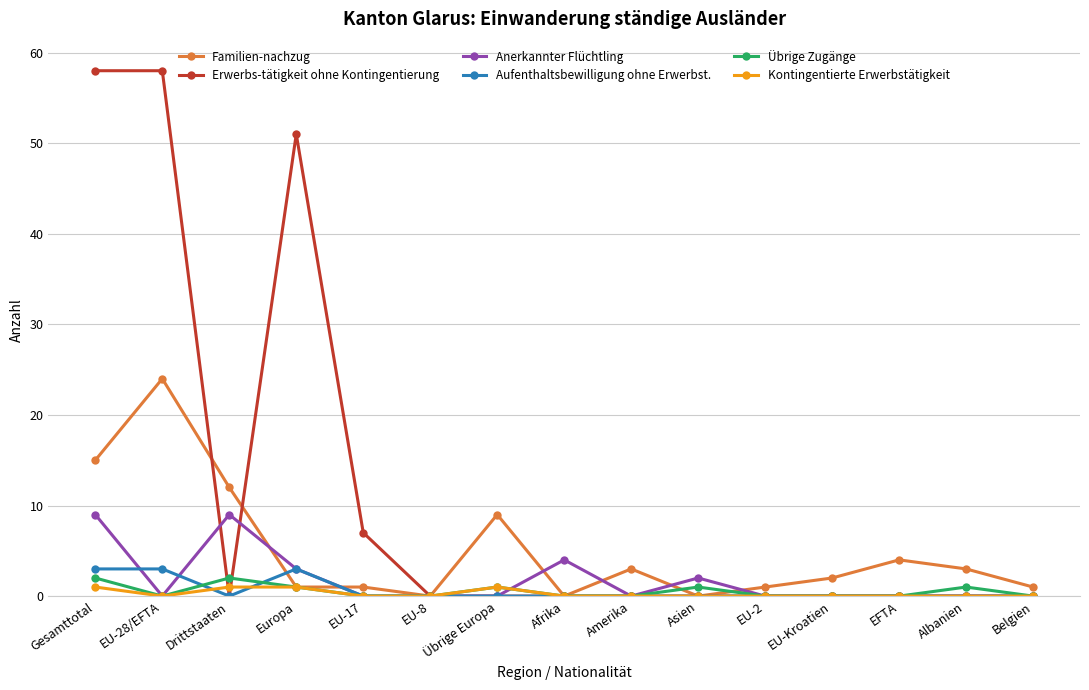

How many series are shown in this chart?

6